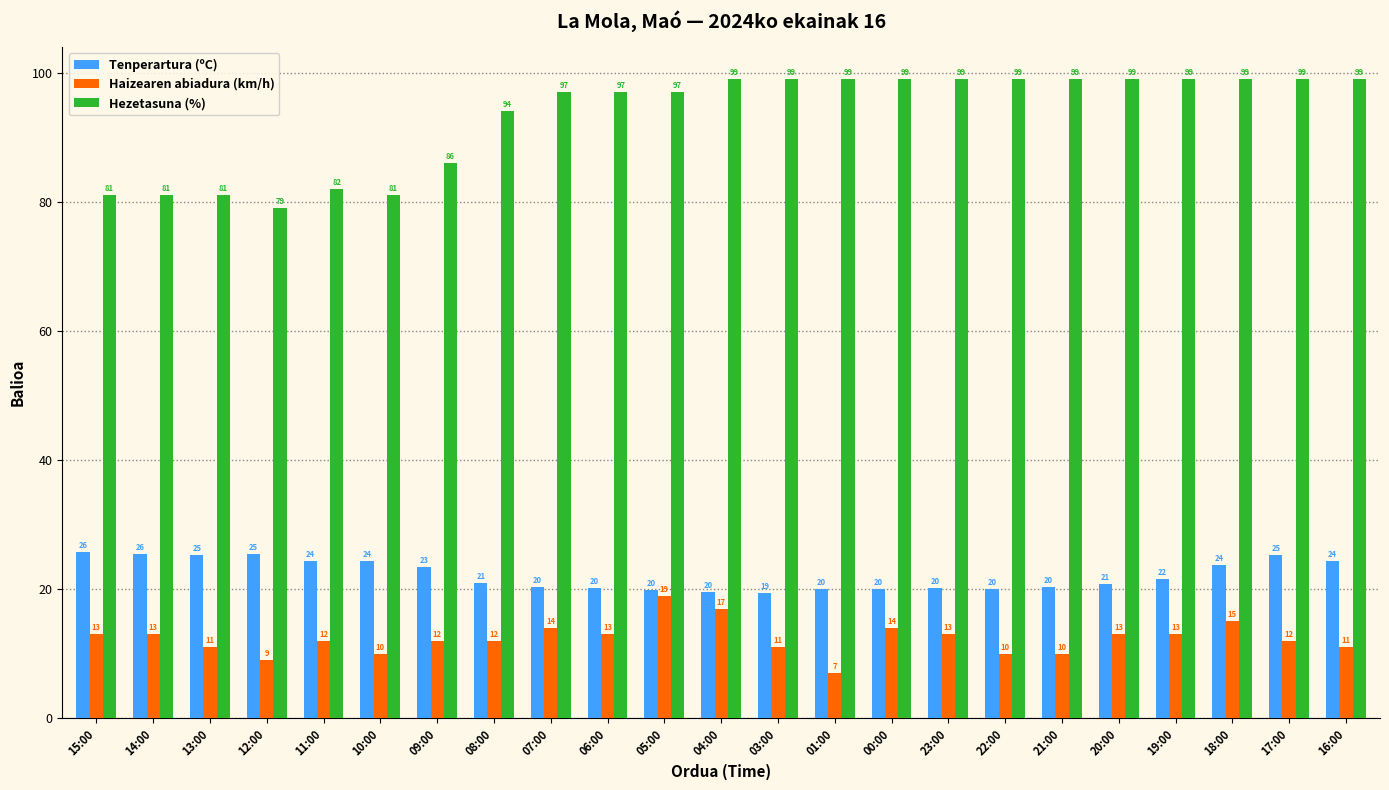

What is the label of the 18th bar from the right?

10:00